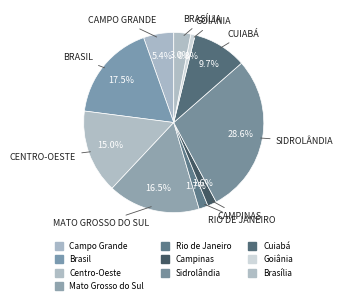

Count the number of slices in the pie.

10